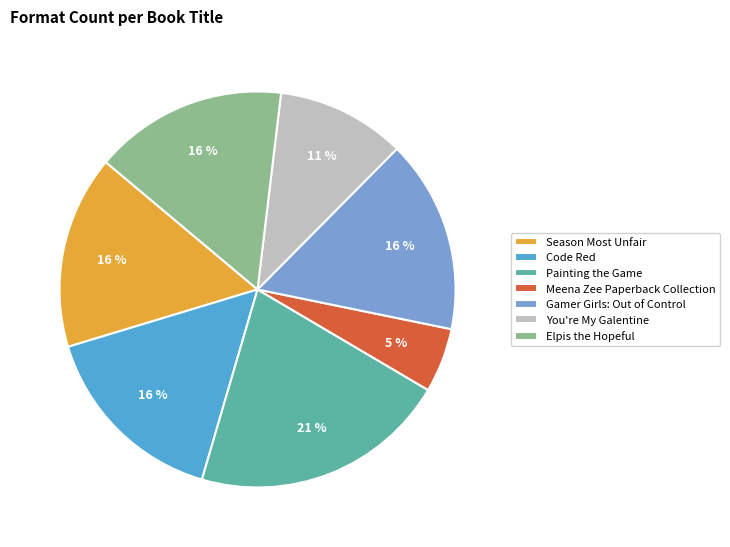

How many slices are in this pie chart?

7